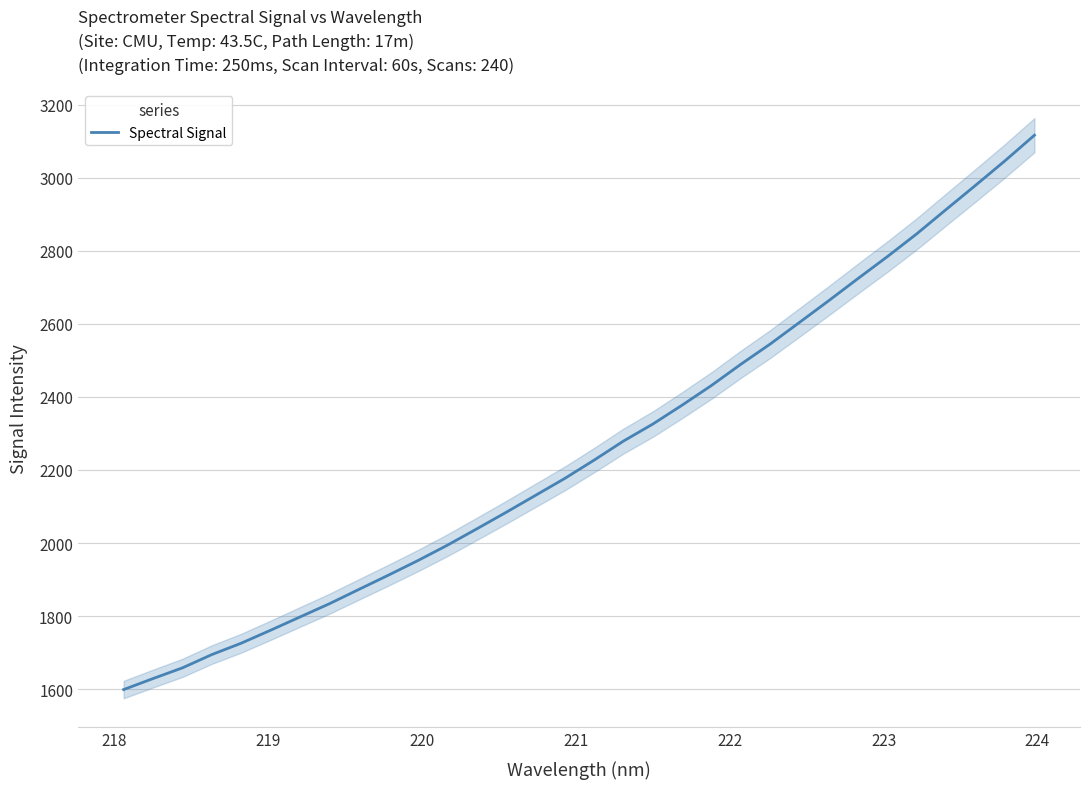

What is the minimum value for Spectral Signal?

1598.8